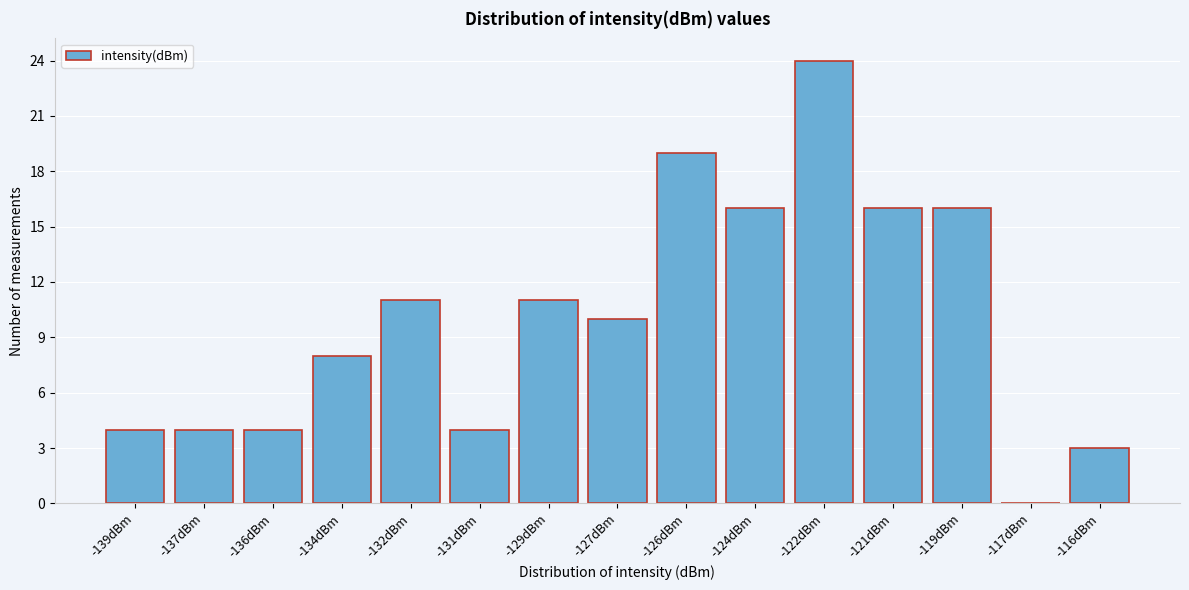

Reading left to right, transcribe all the data shown in this chart.

-139dBm=4	-137dBm=4	-136dBm=4	-134dBm=8	-132dBm=11	-131dBm=4	-129dBm=11	-127dBm=10	-126dBm=19	-124dBm=16	-122dBm=24	-121dBm=16	-119dBm=16	-117dBm=0	-116dBm=3